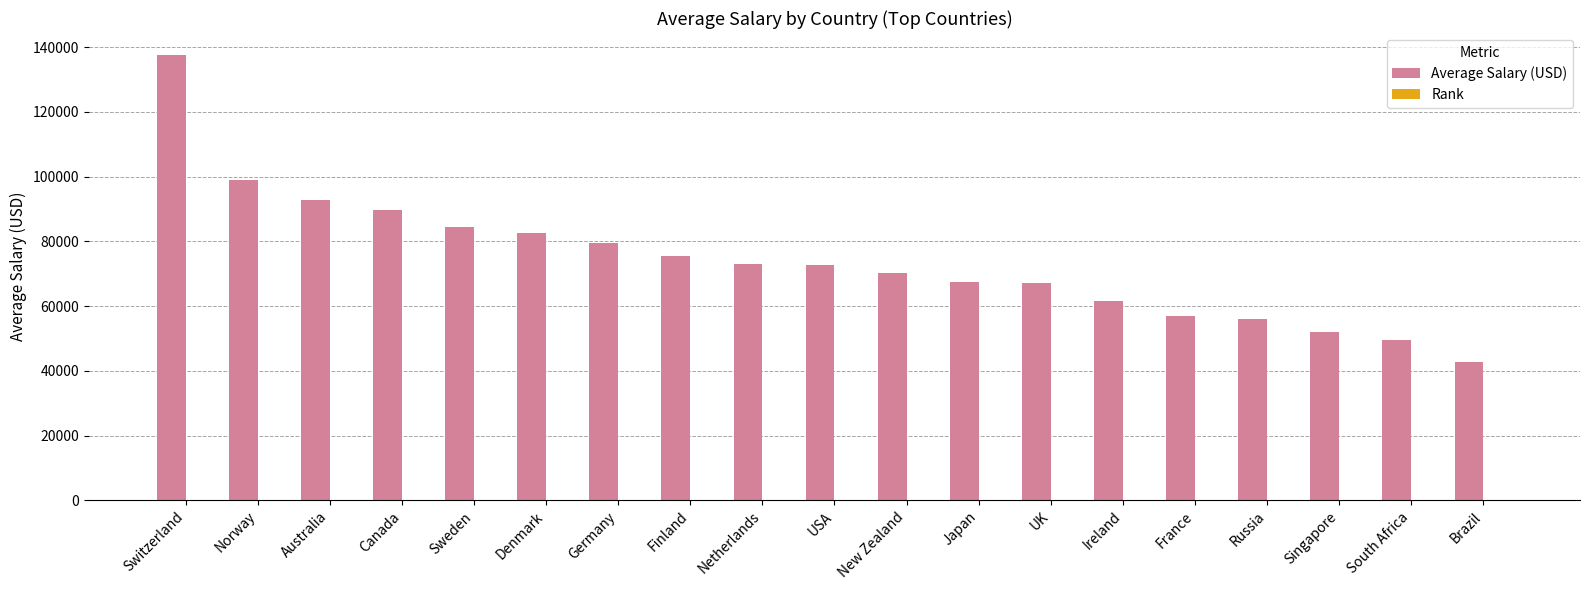

How many categories are shown in the chart?

19